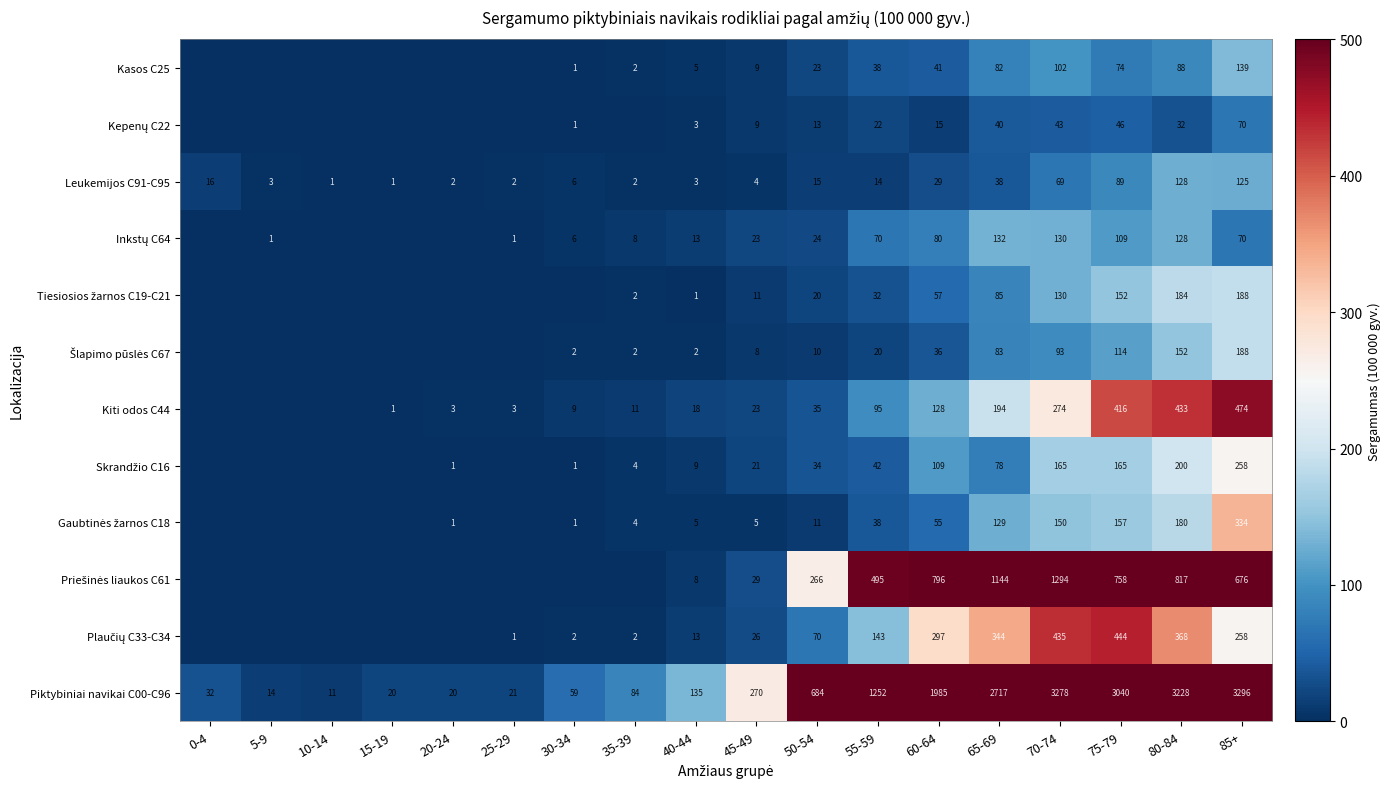

The value of Piktybiniai navikai C00-C96 at 40-44 is 74. True or false?

False